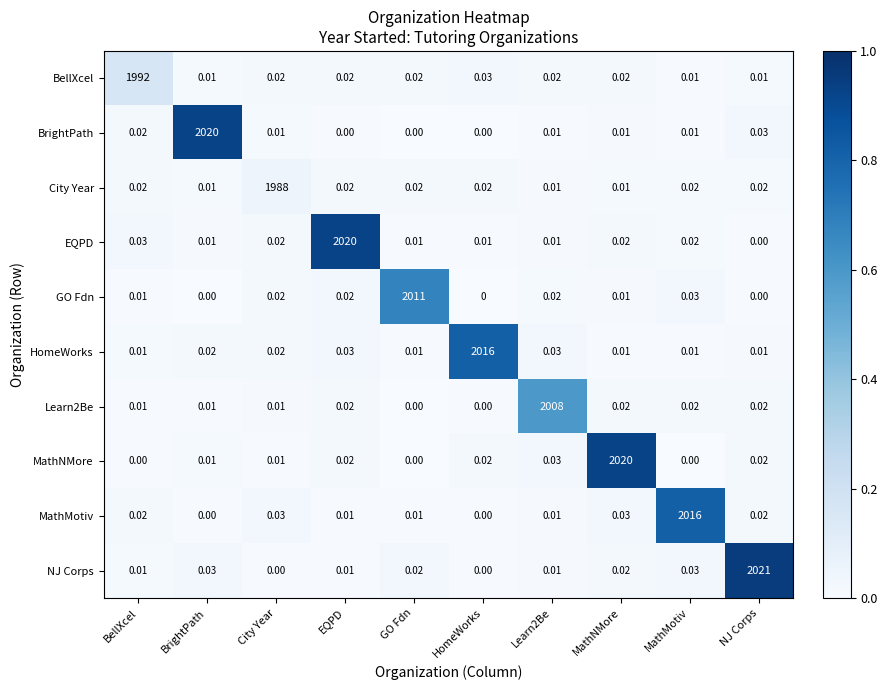

At how many categories does at least one series exceed 0?

10